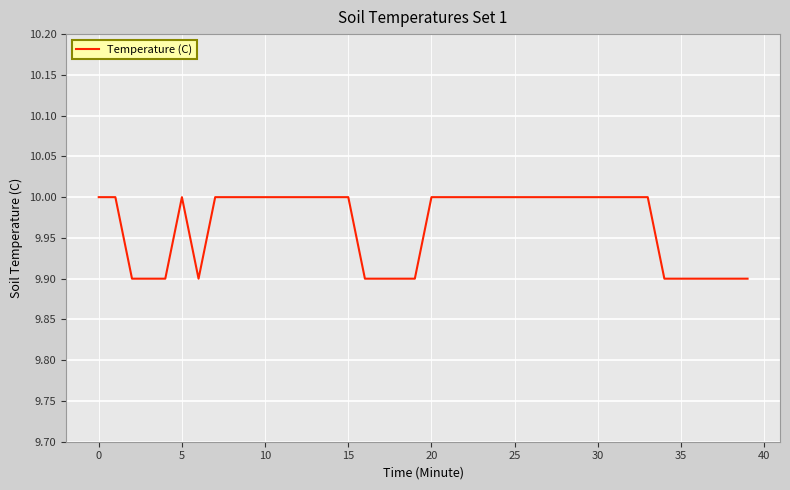

How many distinct data groups are displayed?

1